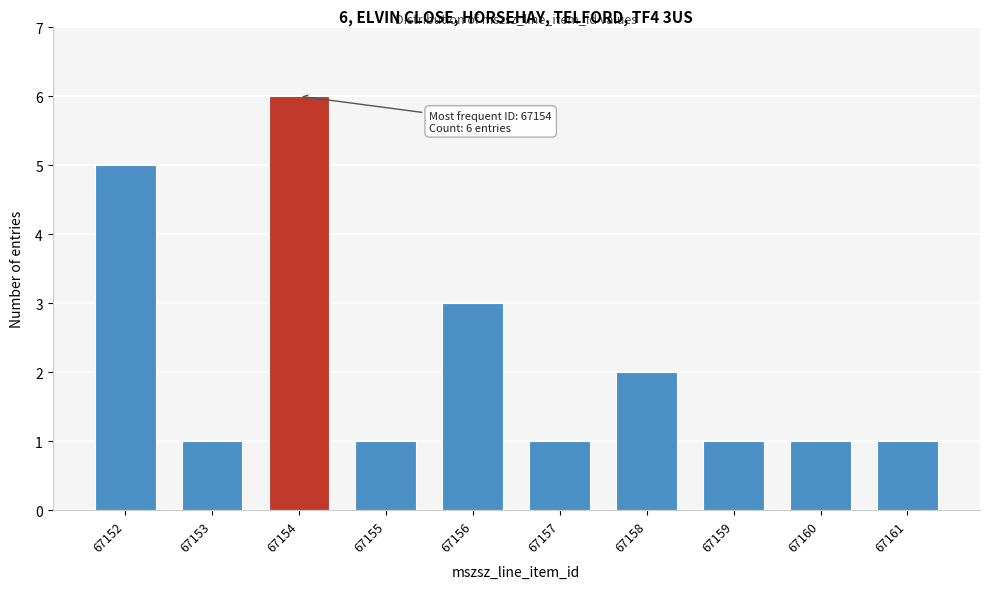

Reading left to right, list all the values displayed in this chart.

67152=5	67153=1	67154=6	67155=1	67156=3	67157=1	67158=2	67159=1	67160=1	67161=1